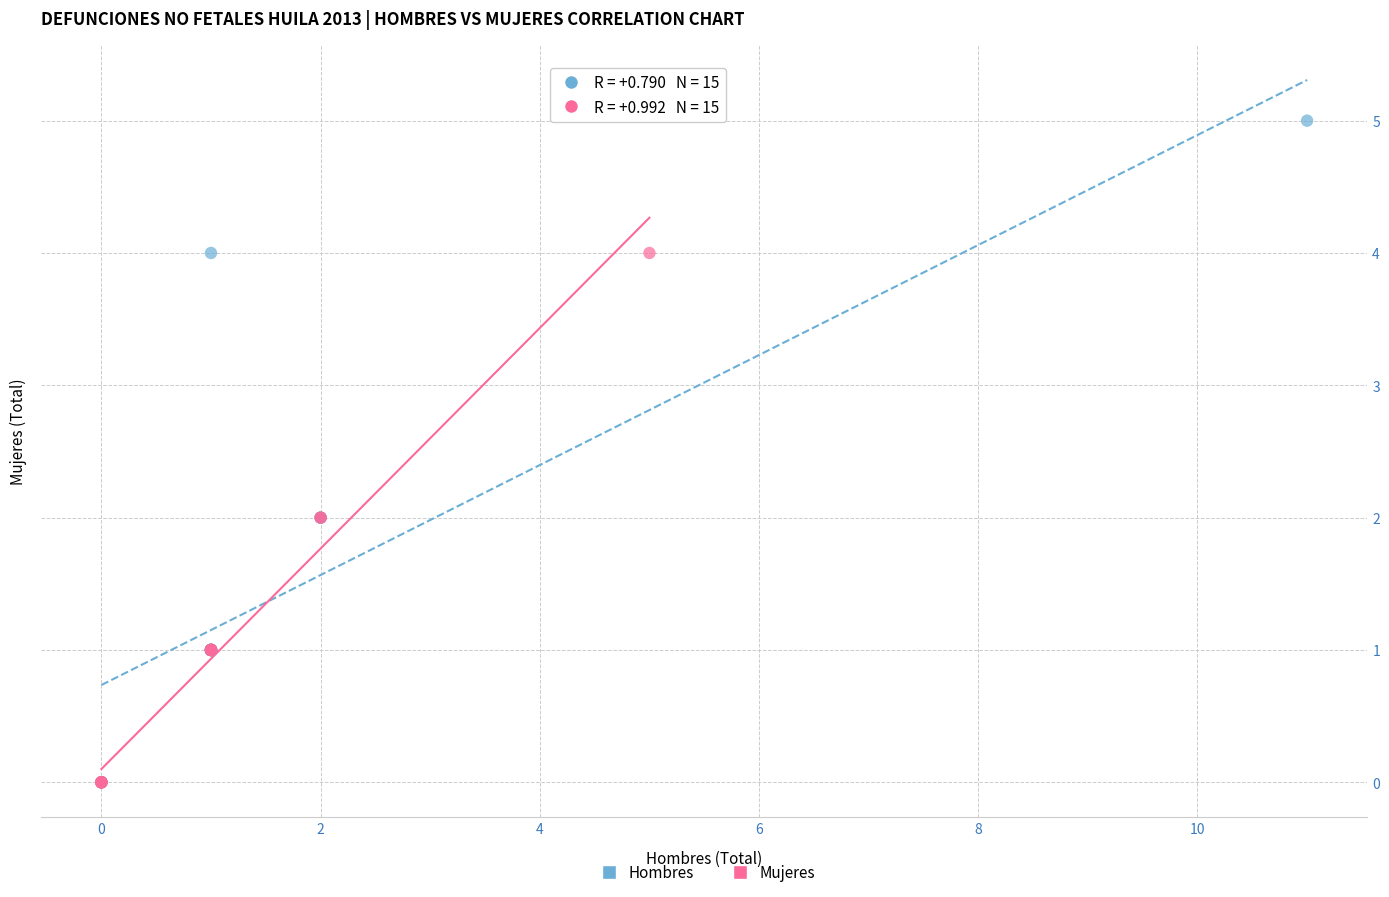

Which series reaches the maximum Y coordinate?

Hombres